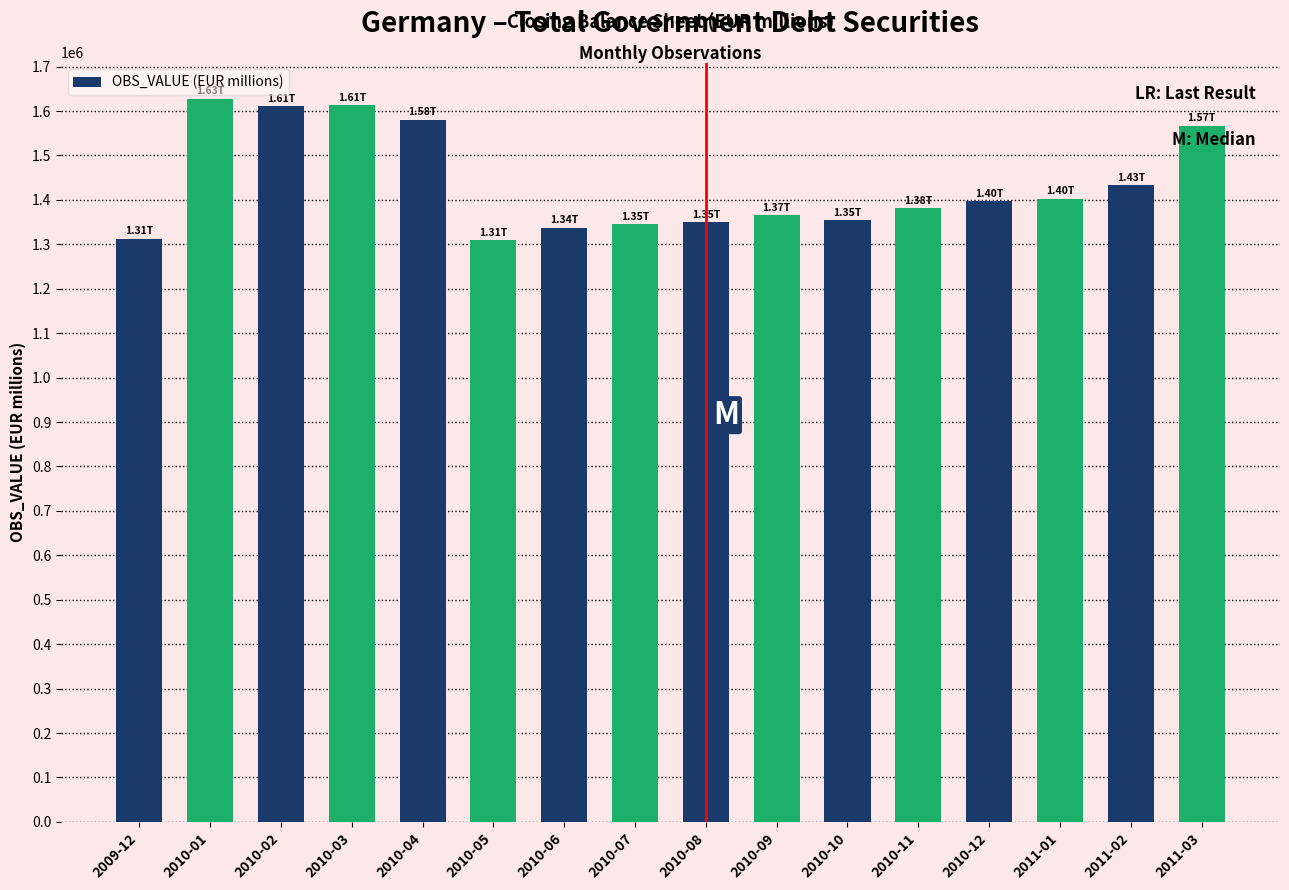

What is the value of the 12th bar from the left?

1381398.4